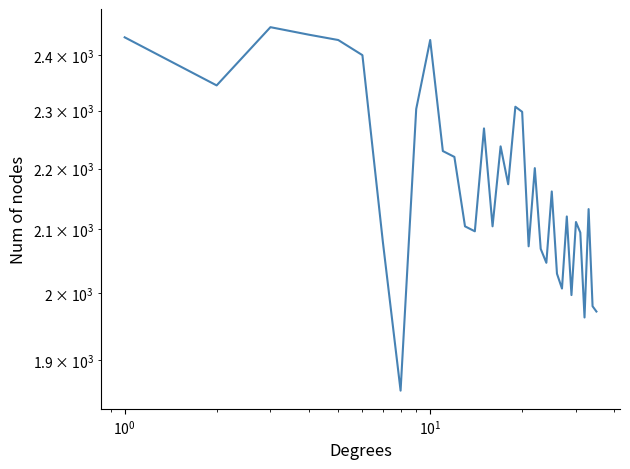

How many data points are less than 2133?

17